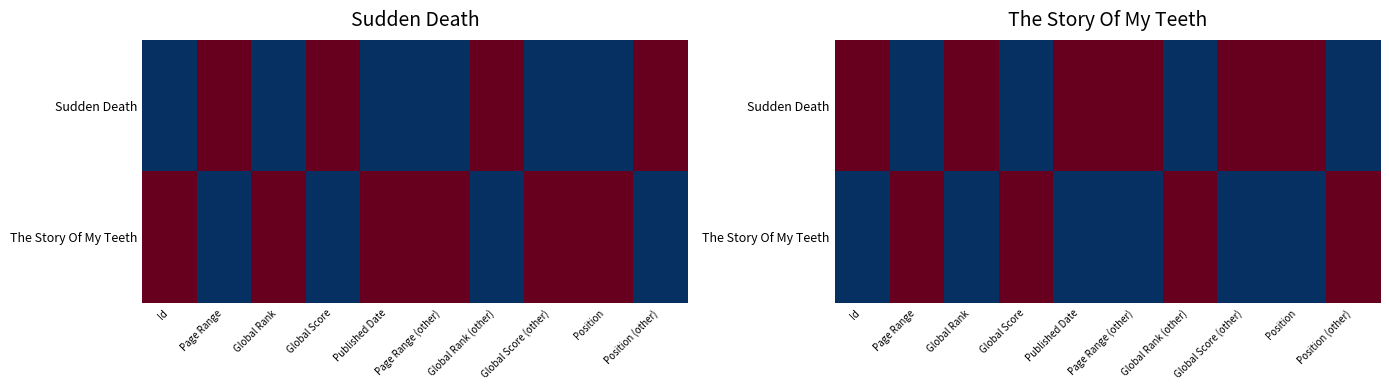

True or false: The Story Of My Teeth has a value of 2 at Position (other).

False